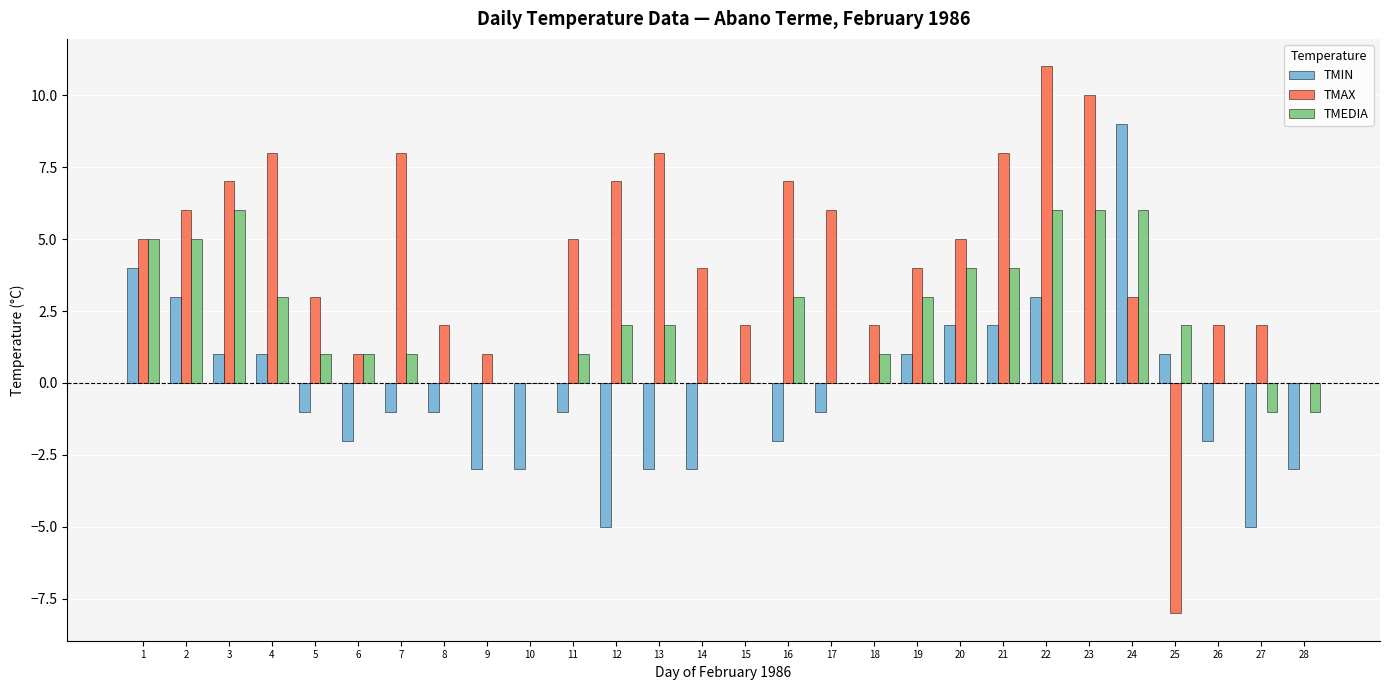

What is the approximate value of TMEDIA at 23?

6